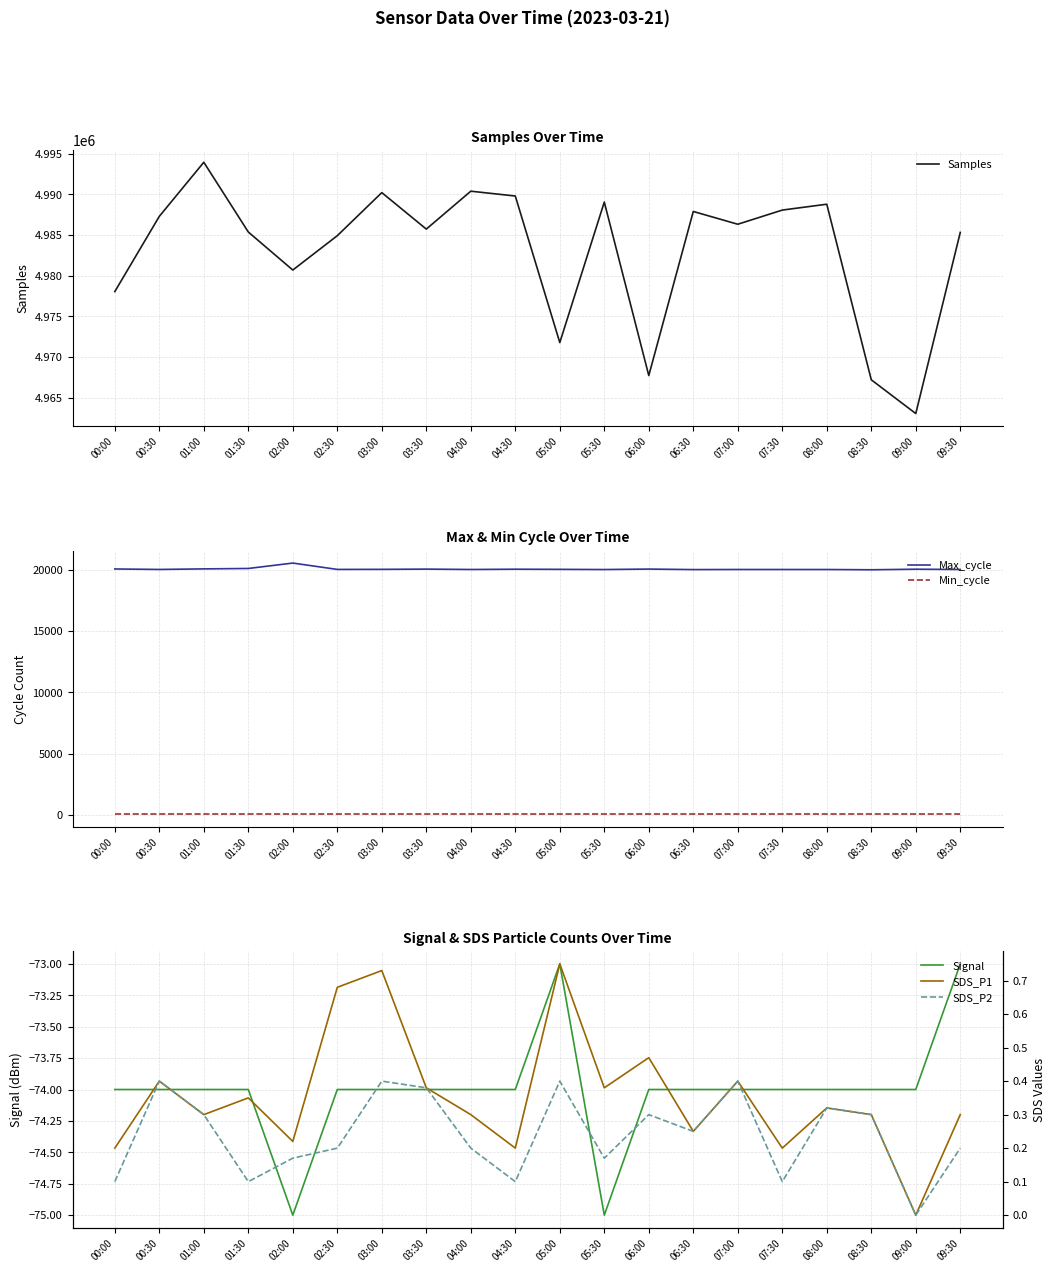

What is the difference between the highest and lowest values at 02:00?

4980772.0